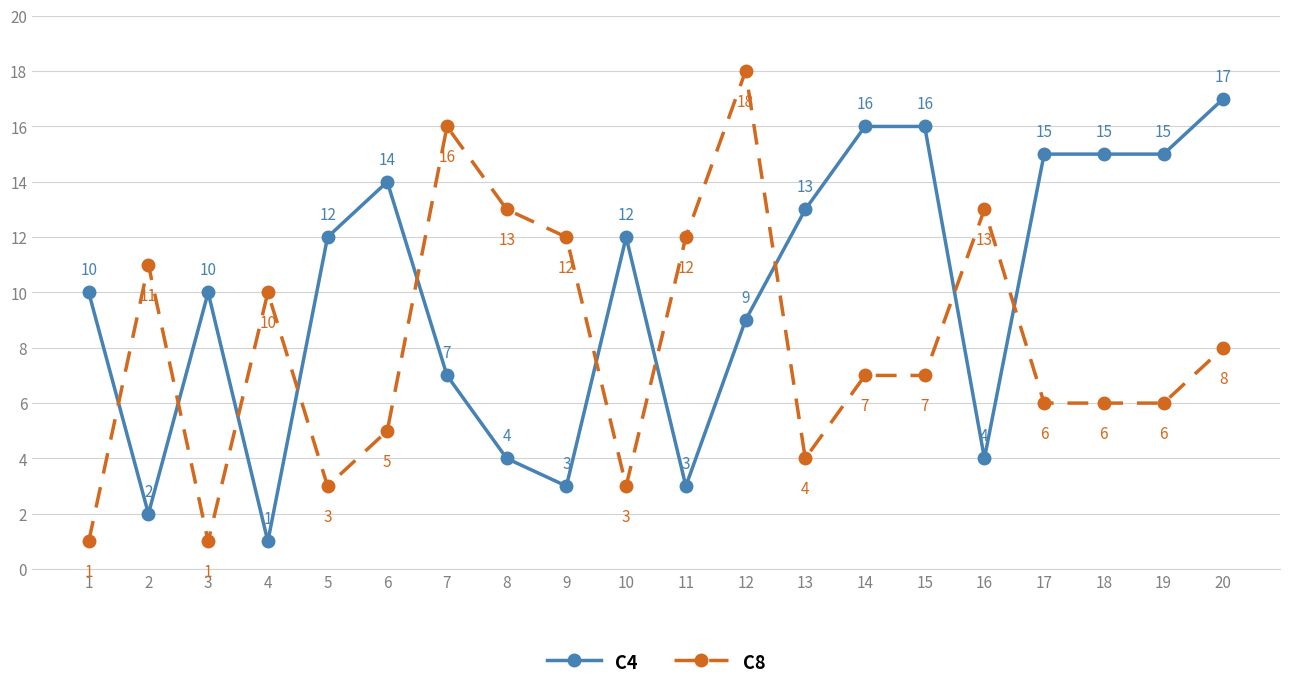

At which category does C4 reach its first local valley?

2